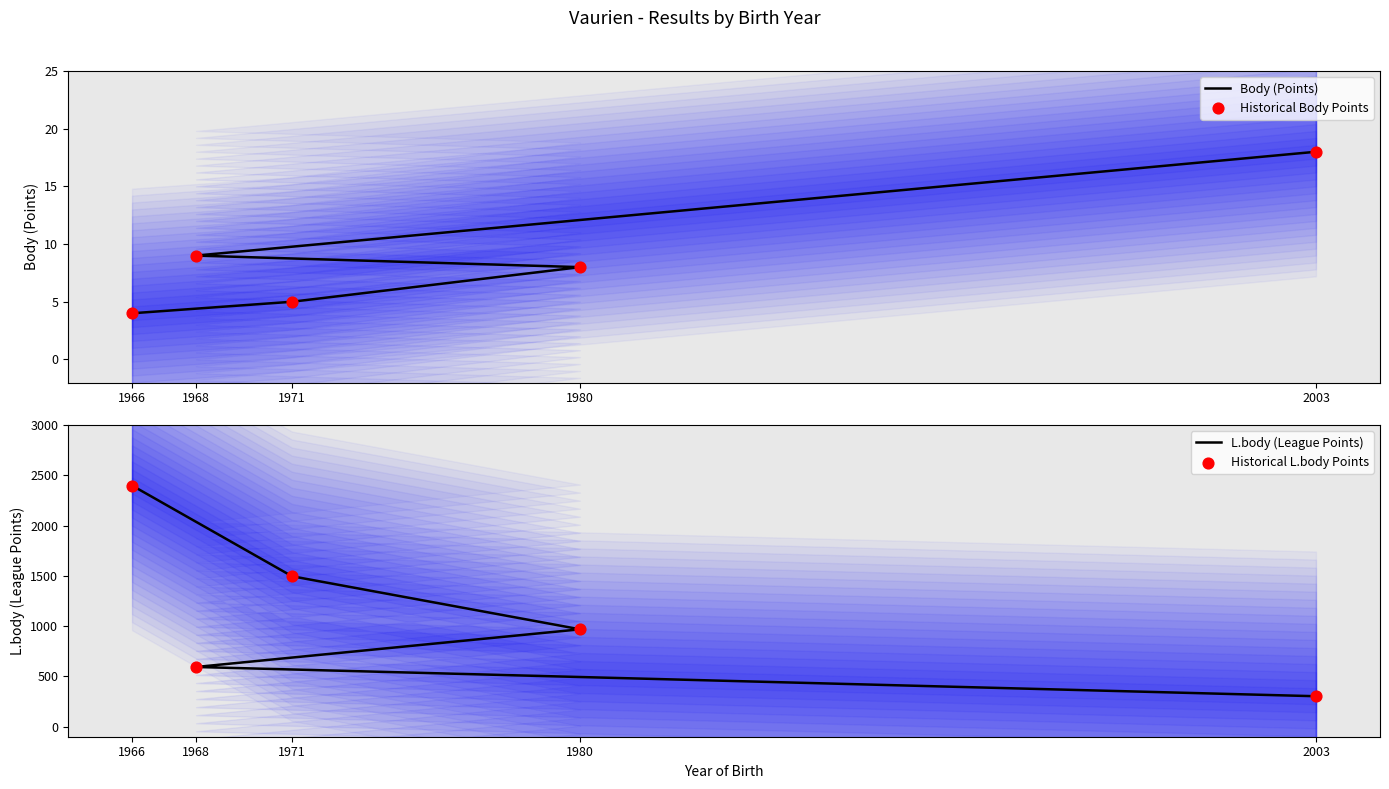

Which series has the widest spread of Y values?

L.body (League Points)